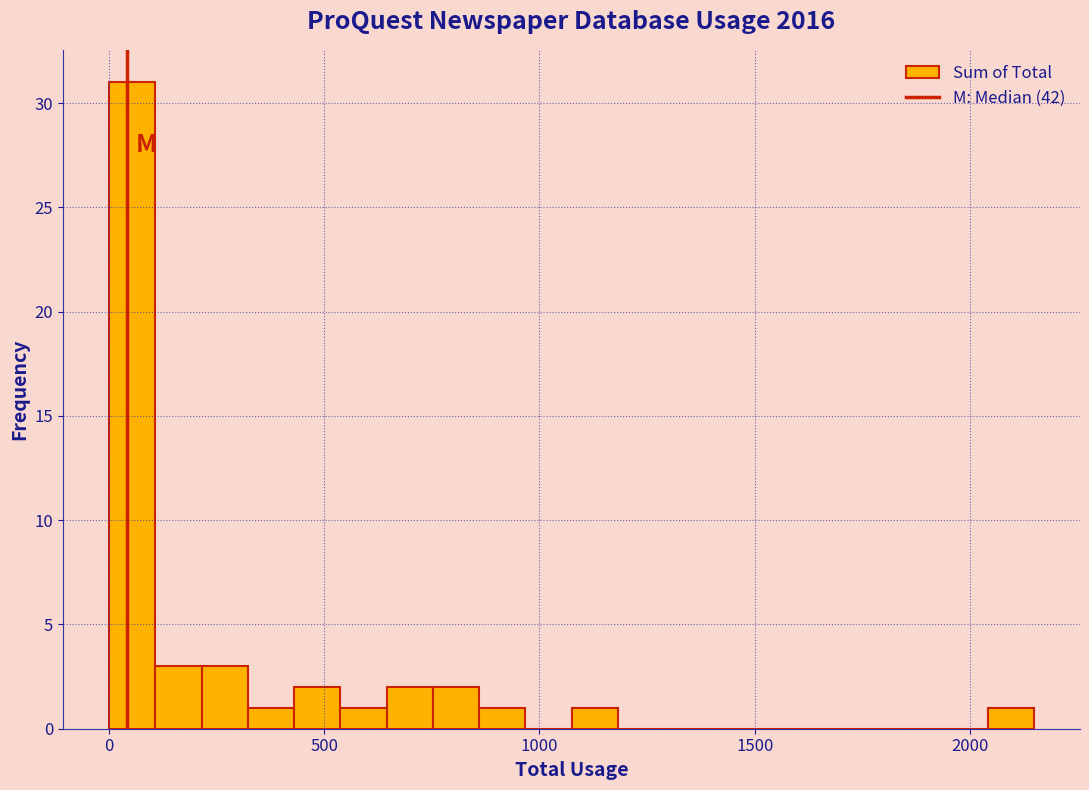

Around what value on the x-axis is the tallest bar? Give the approximate position of its centre, as read against the axis.

50